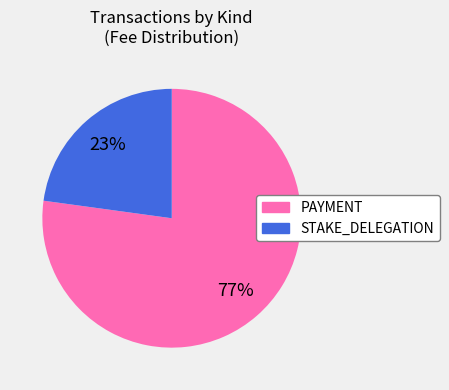

How many slices are in this pie chart?

2